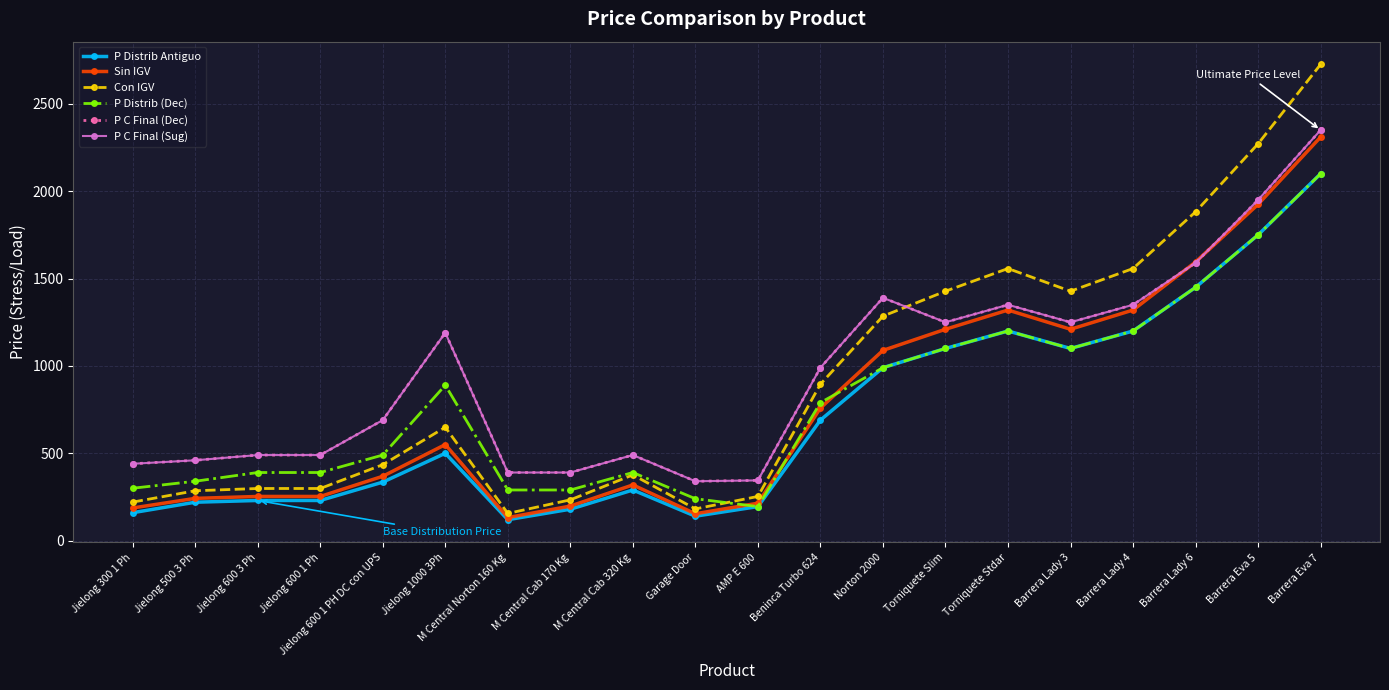

Is this an area chart (filled region under the line)?

No